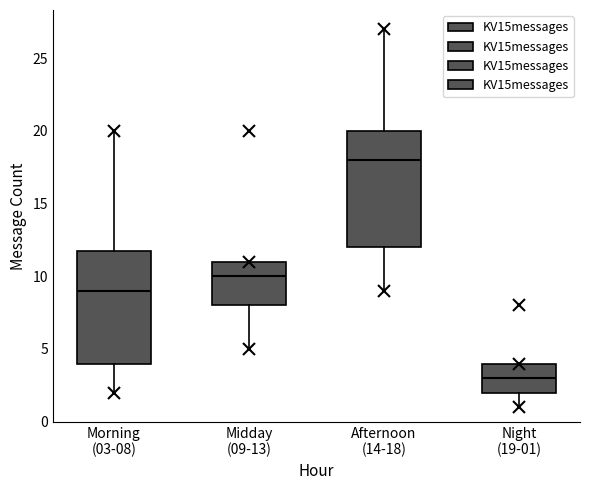

Reading left to right, transcribe this box plot: for each box, give where its median line is, the range the box spans, and where its two whiskers end, as read against the y-axis. The values are not printed on the chart, so give them approximately, as read against the axis.

Morning (03-08): median 9, box 4 to 12, whiskers 2 to 20
Midday (09-13): median 10, box 8 to 11, whiskers 5 to 11
Afternoon (14-18): median 18, box 12 to 20, whiskers 9 to 27
Night (19-01): median 3, box 2 to 4, whiskers 1 to 4